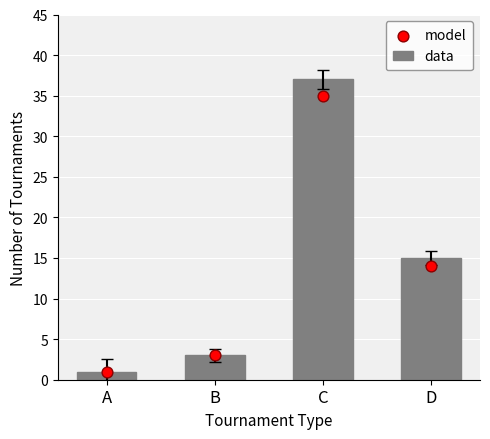

Which series reaches the minimum Y coordinate?

data